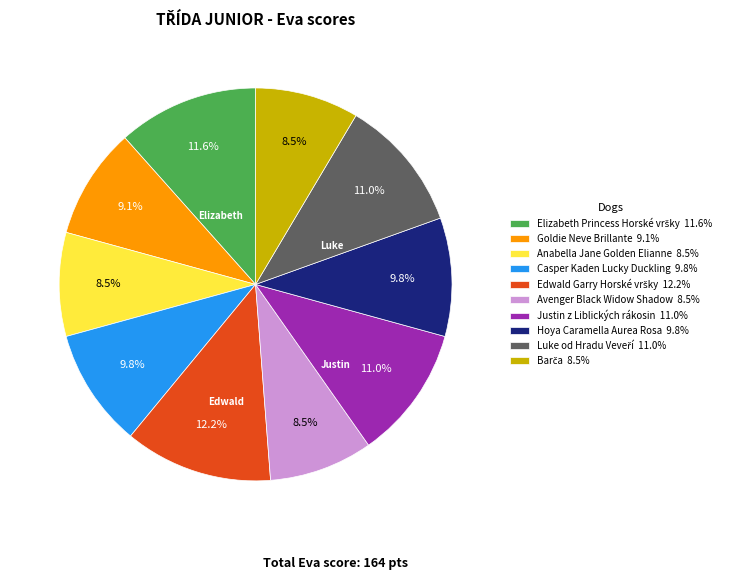

To the nearest percent, what percentage of the pie is Casper Kaden Lucky Duckling?

10%